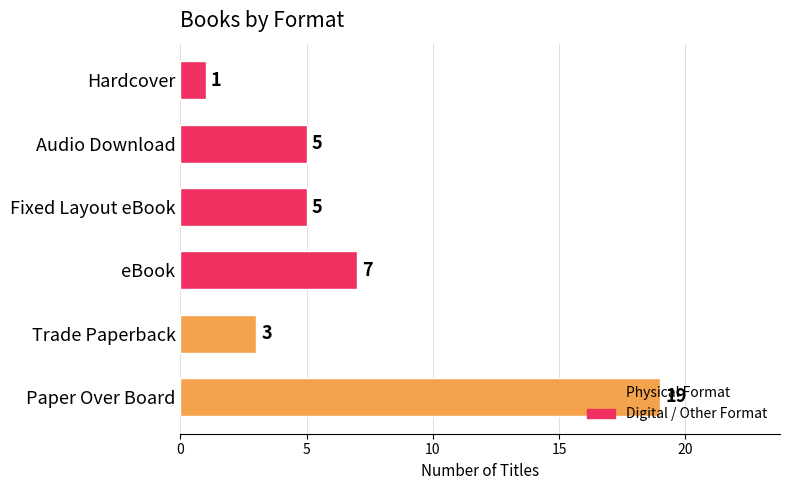

What is the difference between the maximum and minimum values?

18